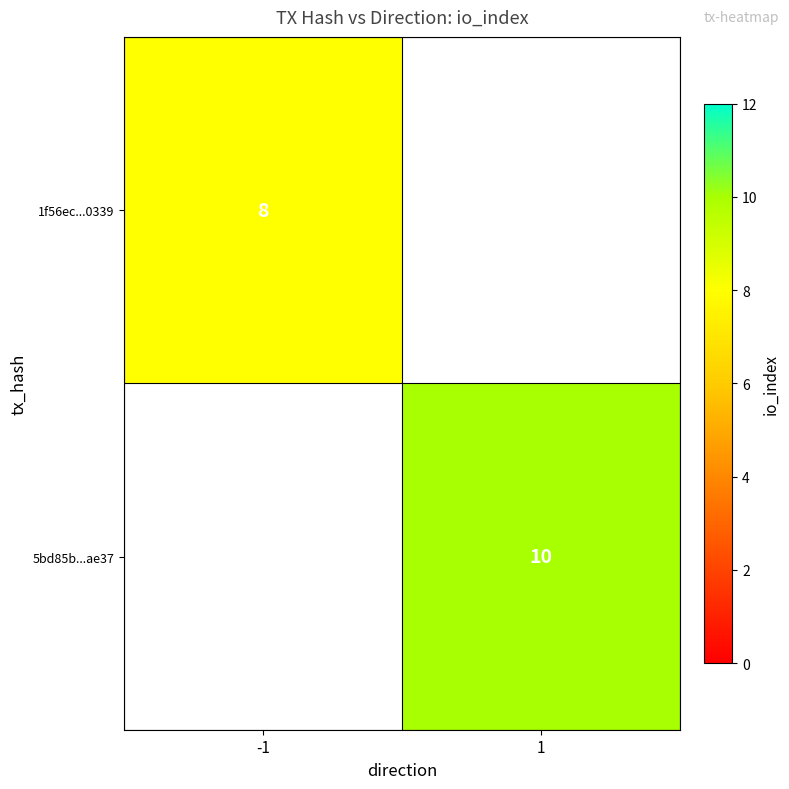

True or false: 5bd85b...ae37 has a value of 10 at 1.

True